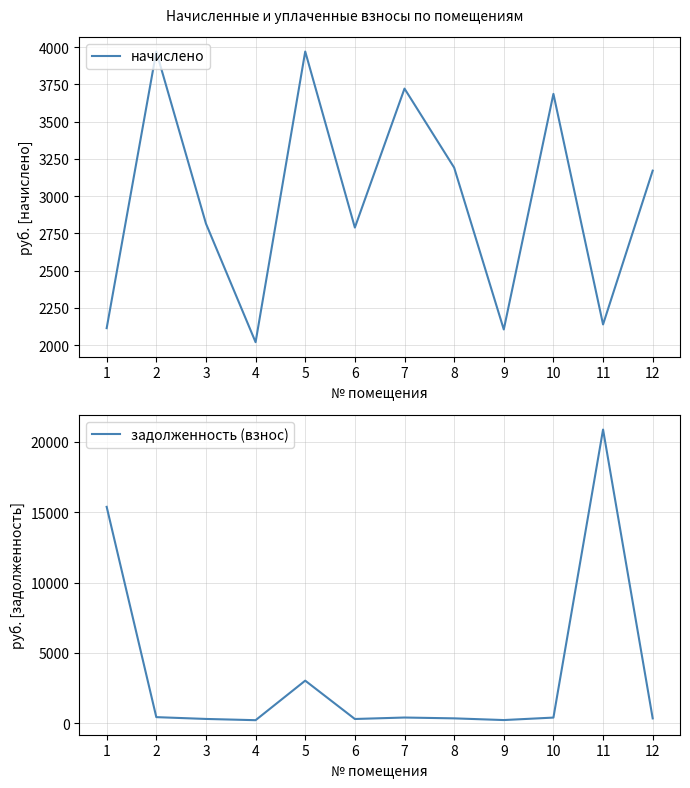

What is the minimum value shown in the chart?

224.4